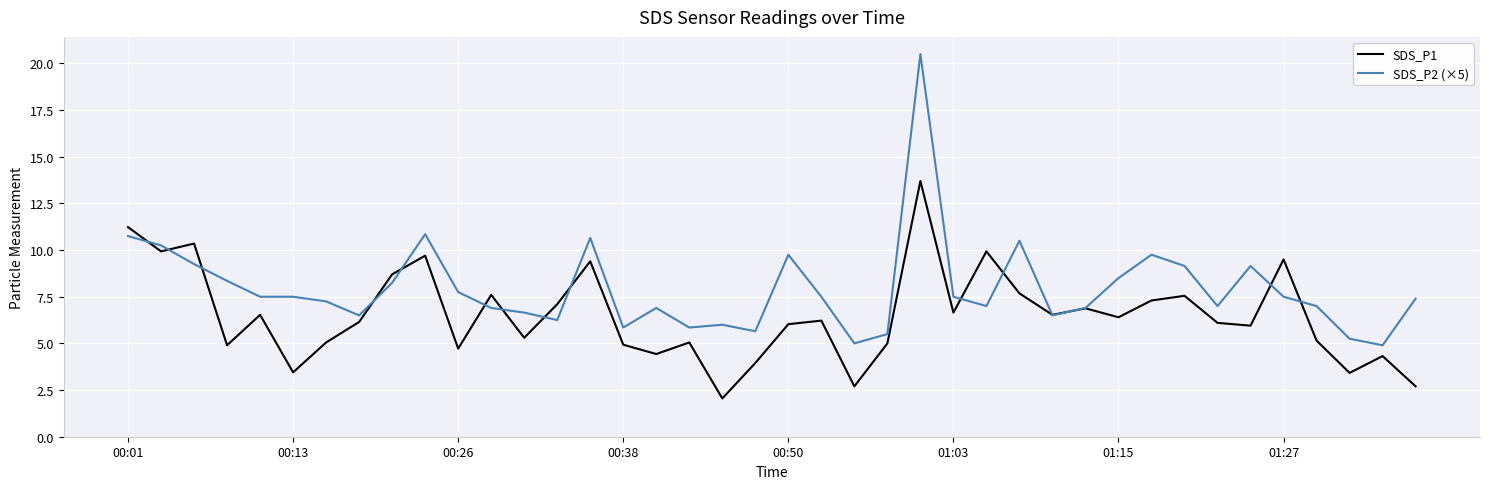

Which series has the largest range (max minus min)?

SDS_P2 (×5)